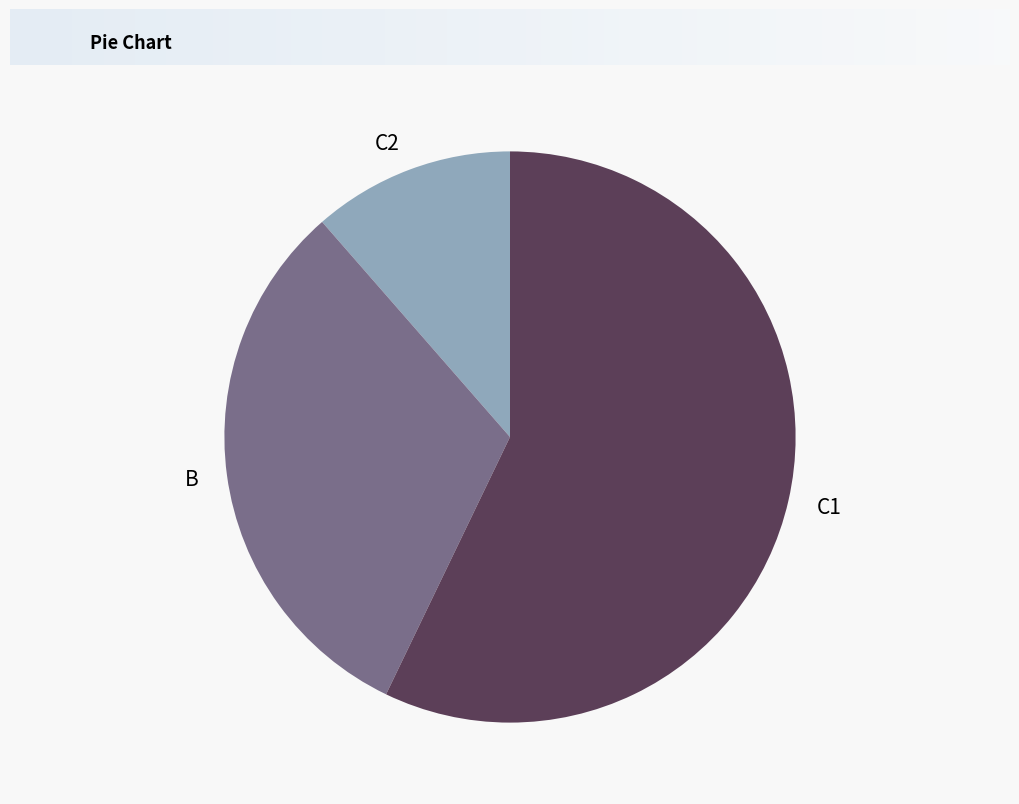

Which category accounts for the majority?

C1